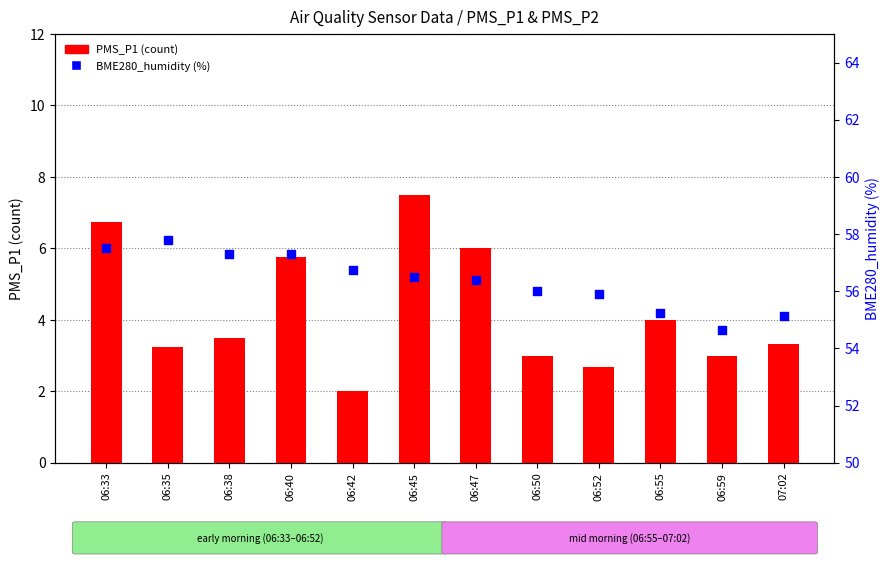

Which series reaches the minimum Y coordinate?

PMS_P1